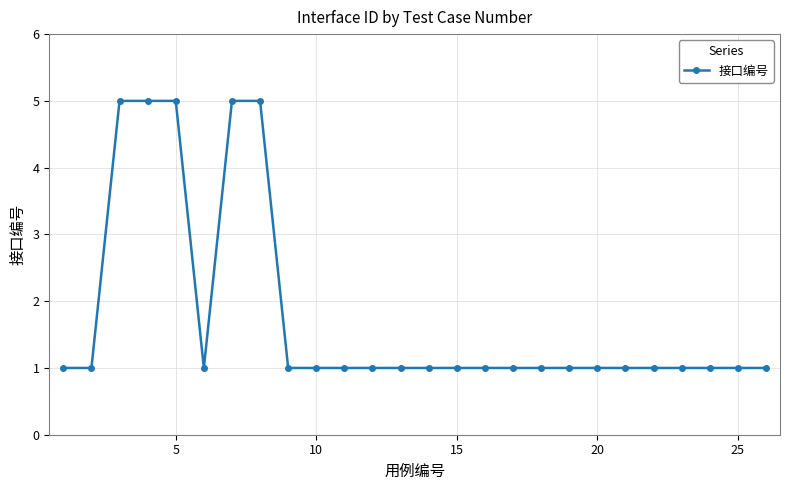

What is the average value?

2